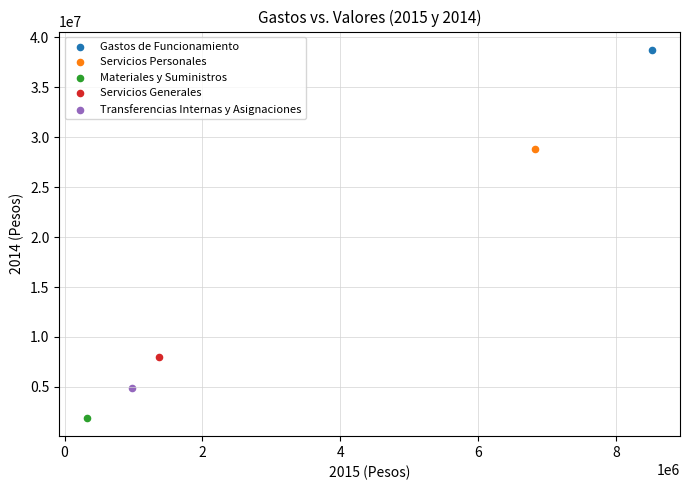

What are all the series names shown in the legend?

Gastos de Funcionamiento, Servicios Personales, Materiales y Suministros, Servicios Generales, Transferencias Internas y Asignaciones